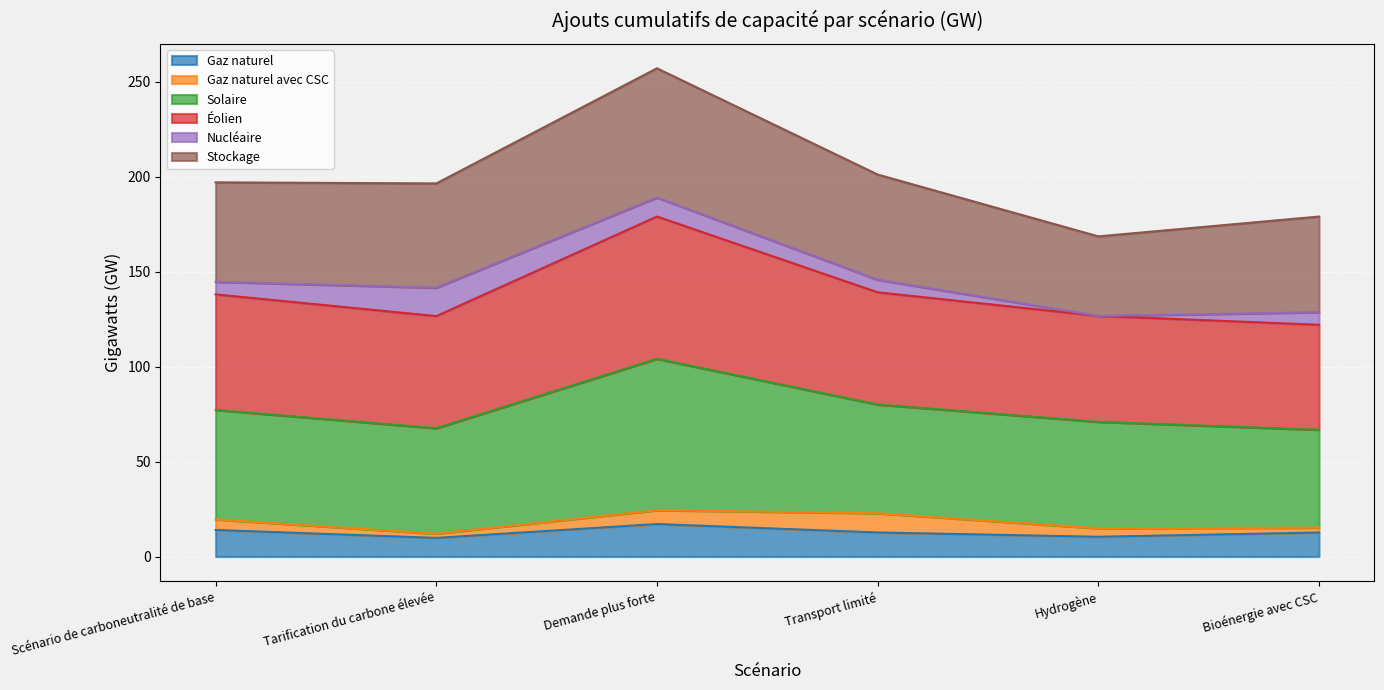

What is the label of the 4th point from the right?

Demande plus forte